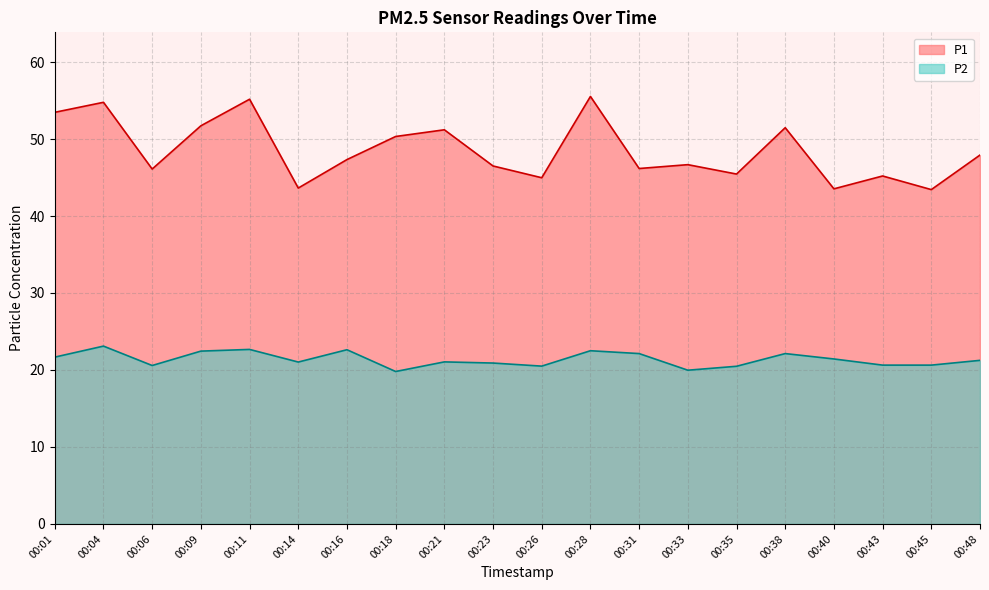

Where does the P1 series first go above 47?

00:01